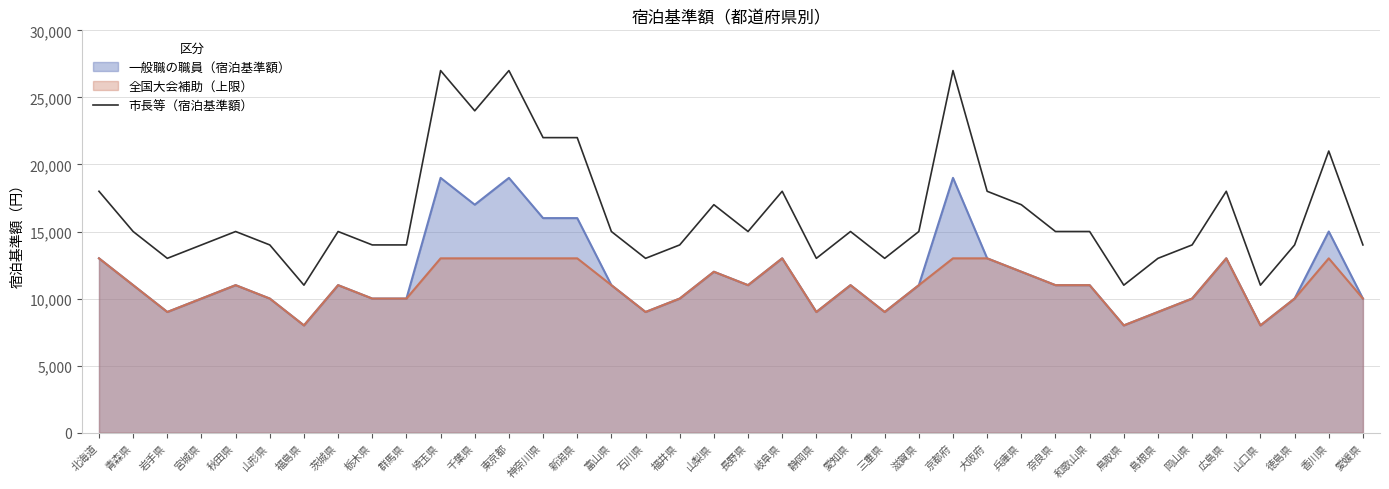

List the labels in order of value, smallest first.

福島県, 鳥取県, 山口県, 岩手県, 石川県, 静岡県, 三重県, 島根県, 宮城県, 山形県, 栃木県, 群馬県, 福井県, 岡山県, 徳島県, 愛媛県, 青森県, 秋田県, 茨城県, 富山県, 長野県, 愛知県, 滋賀県, 奈良県, 和歌山県, 山梨県, 兵庫県, 北海道, 岐阜県, 大阪府, 広島県, 香川県, 神奈川県, 新潟県, 千葉県, 埼玉県, 東京都, 京都府